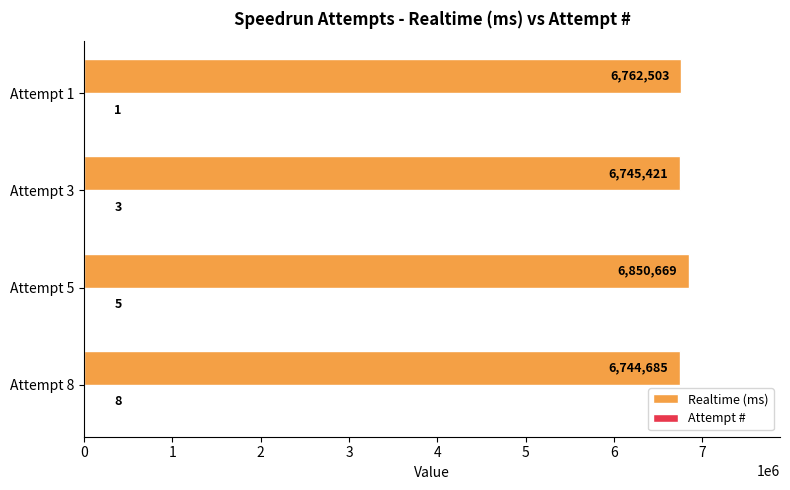

At which label does Realtime (ms) reach its peak?

Attempt 5